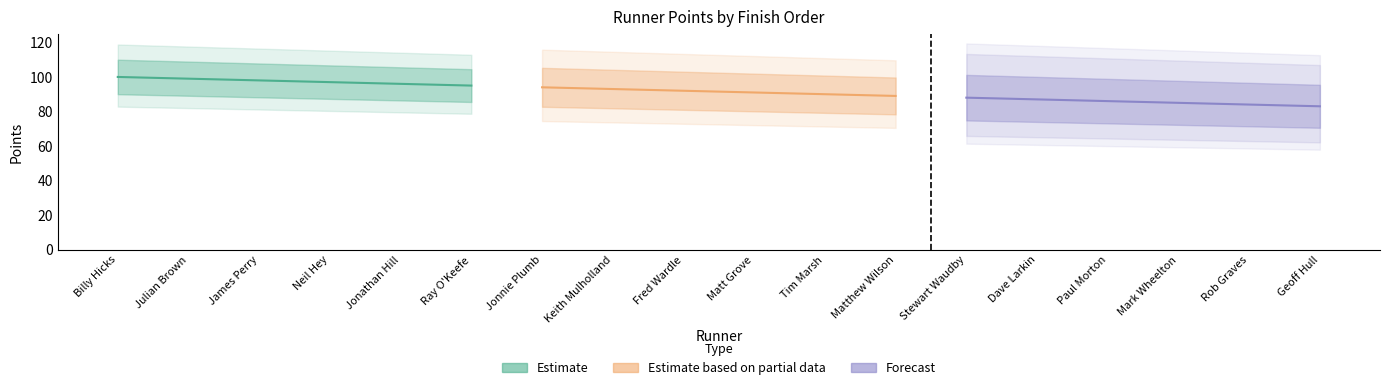

Which series has the widest spread of values?

Estimate